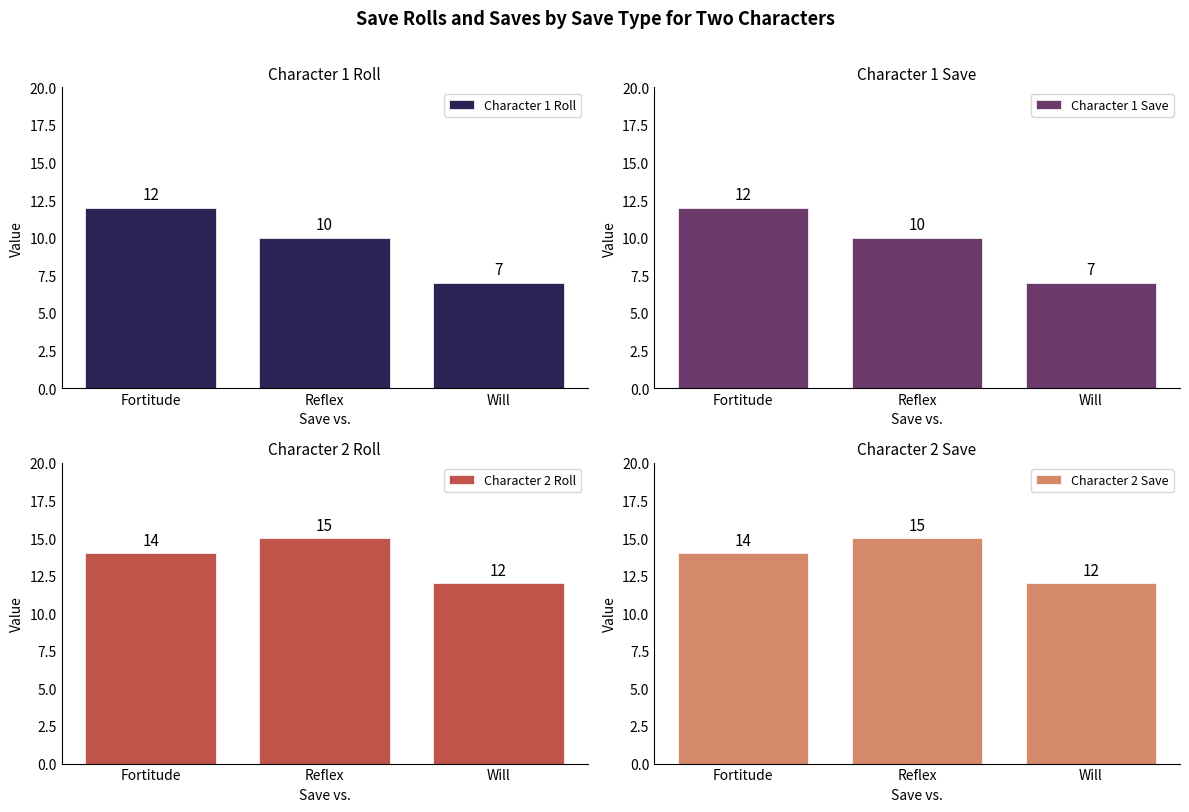

True or false: Character 1 Roll has a value of 10 at Reflex.

True